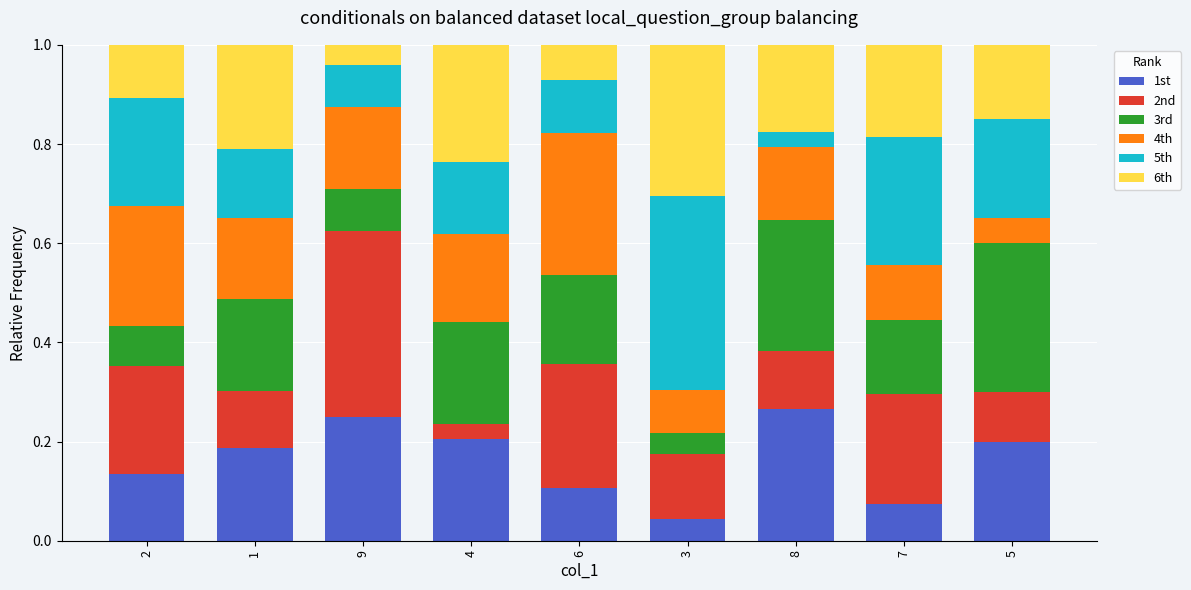

Which category has the lowest value in the 1st series?

3